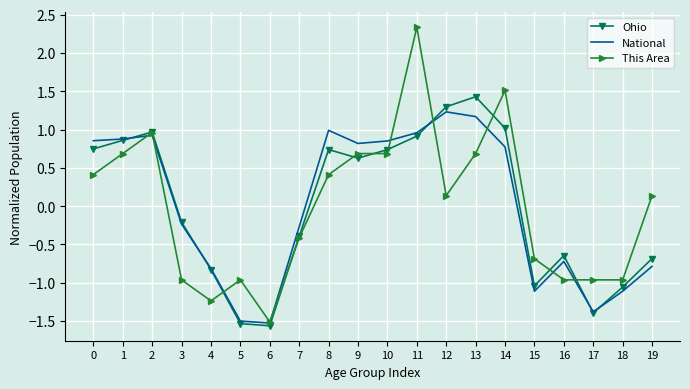

What is the minimum value for National?

-1.5